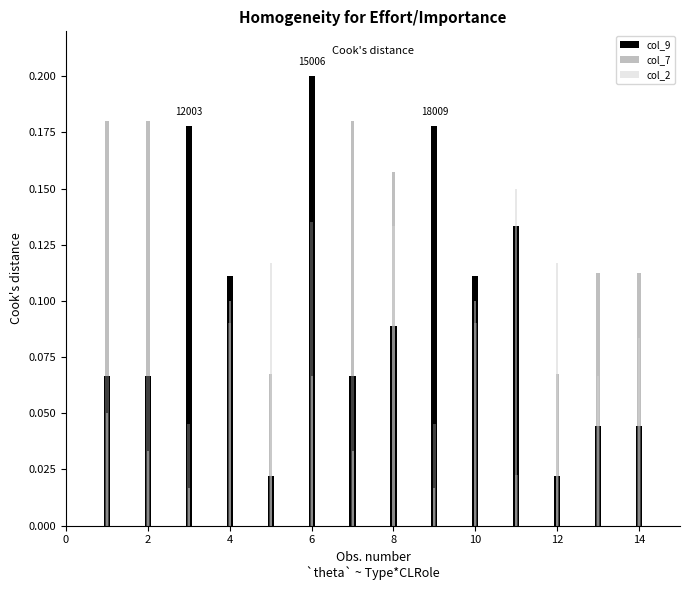

Does the chart contain any negative values?

No